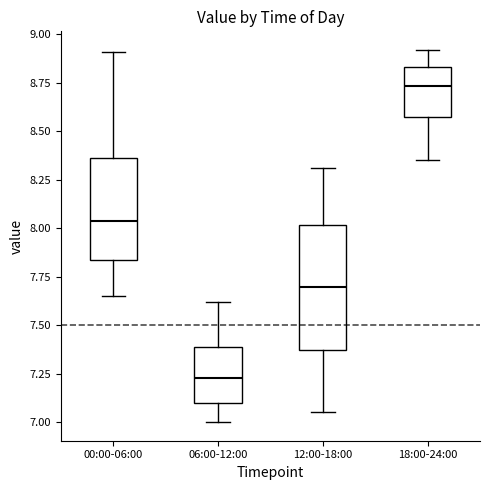

Where is the lower edge of the box for 06:00-12:00 on the y-axis? The values are not printed on the chart, so give them approximately, as read against the axis.

7.10